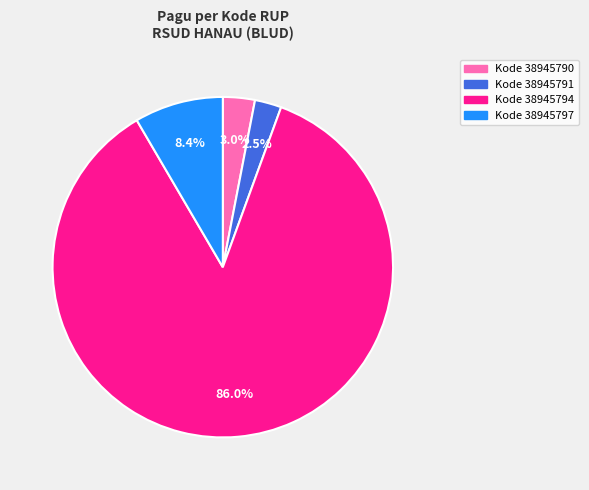

Does Kode 38945797 represent more than half of the total?

No